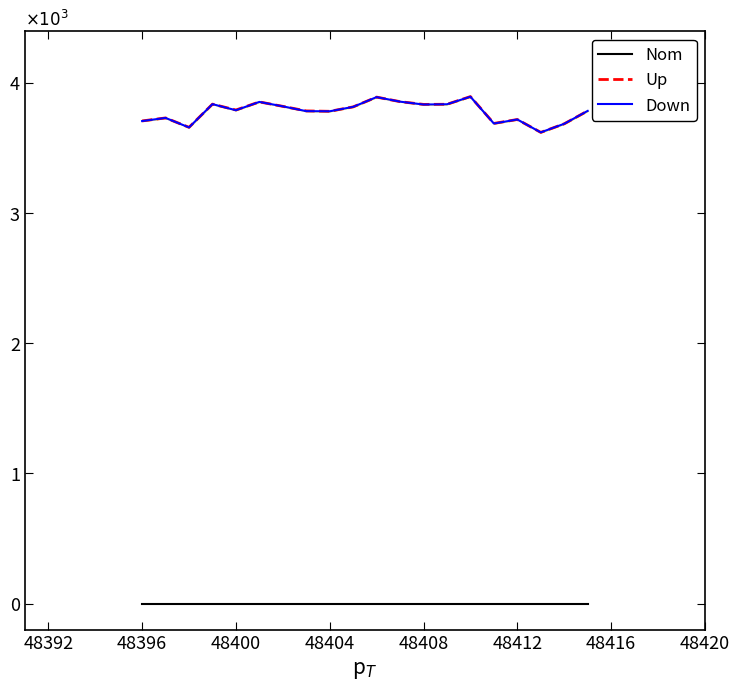

How many categories are shown in the chart?

20